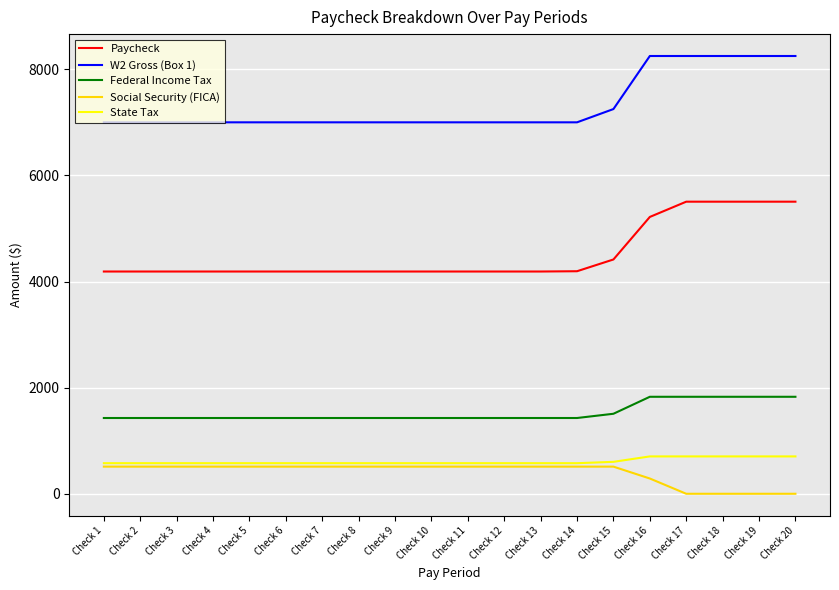

True or false: Paycheck and State Tax cross at least once.

False